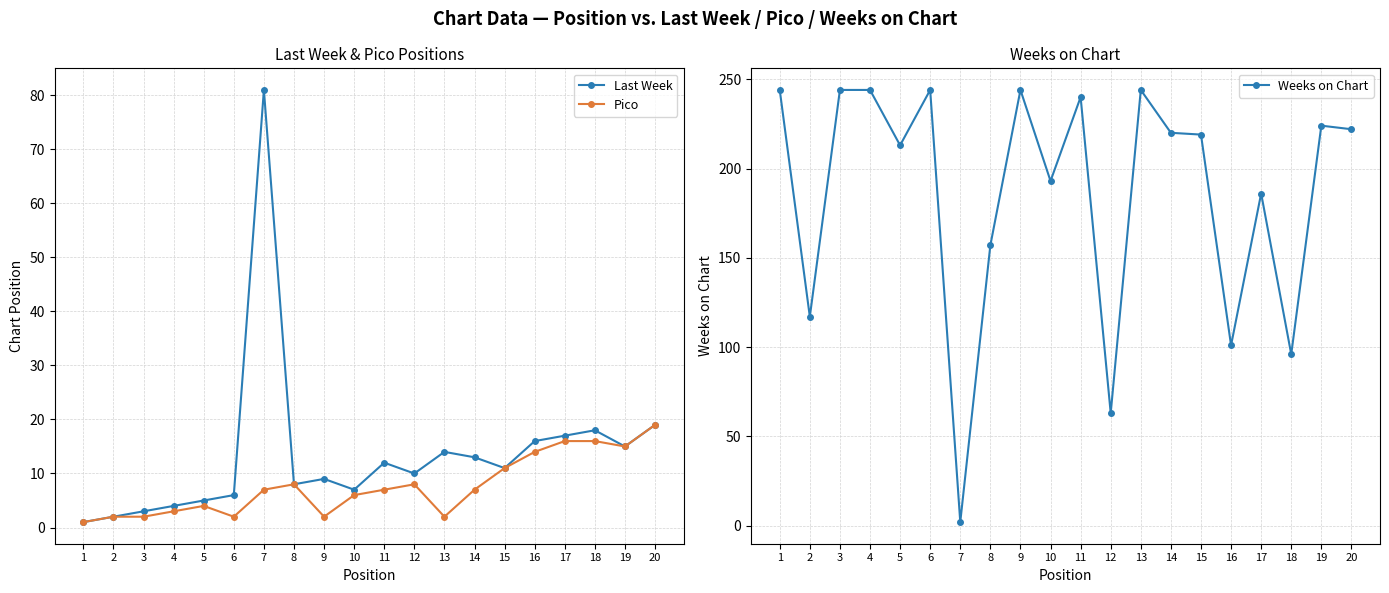

Is this an area chart (filled region under the line)?

No